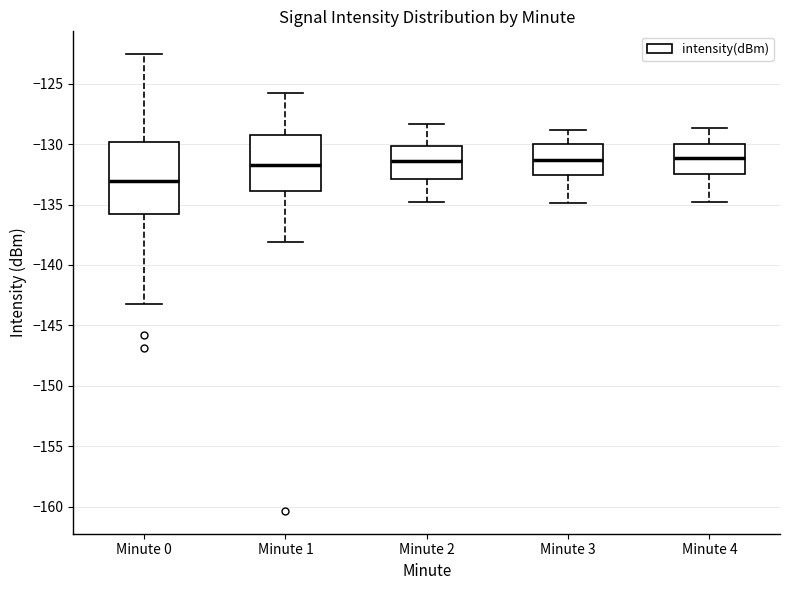

Where is the lower edge of the box for Minute 4 on the y-axis? The values are not printed on the chart, so give them approximately, as read against the axis.

-132.5